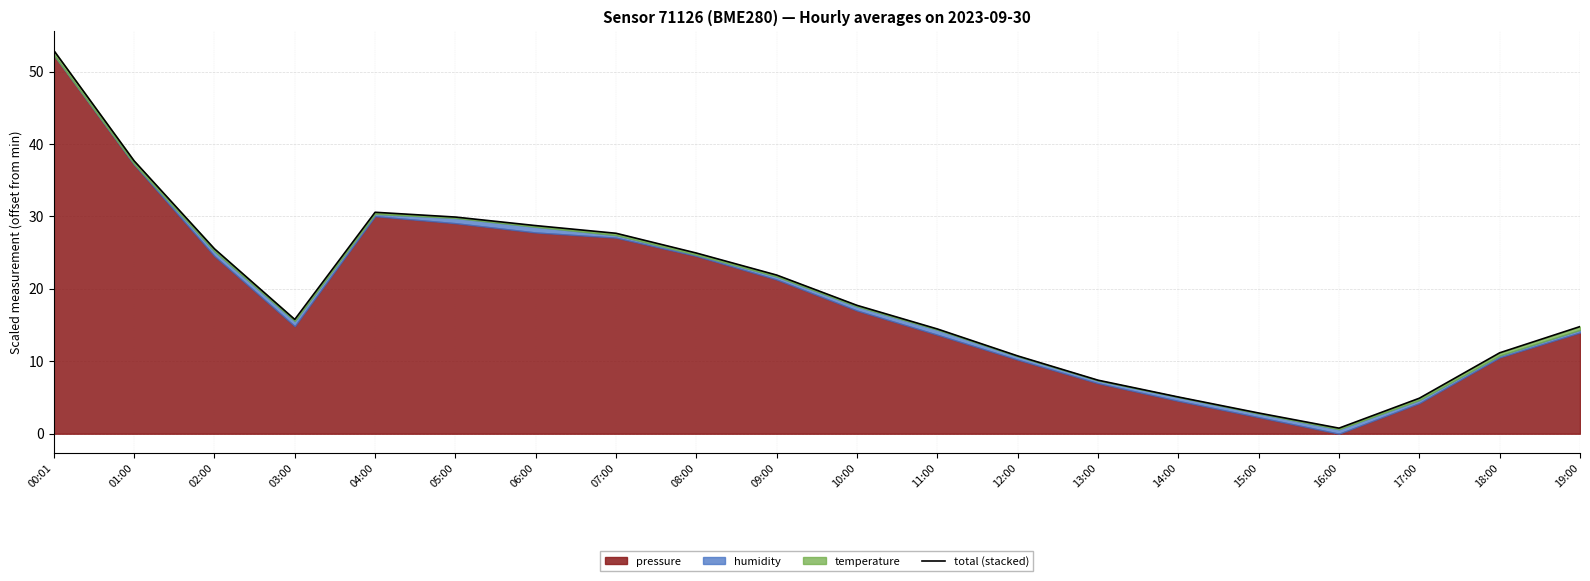

How many values are below 17?

10